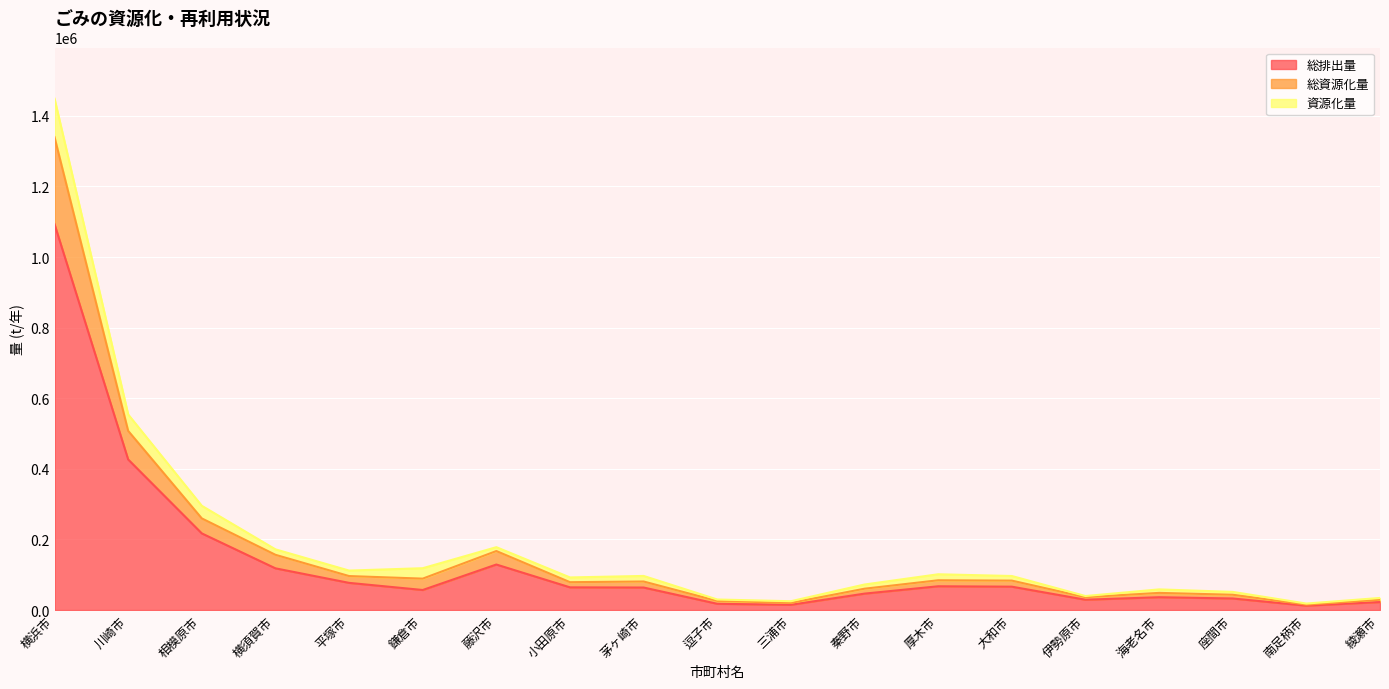

The value of 総排出量 at 逗子市 is 25602. True or false?

False